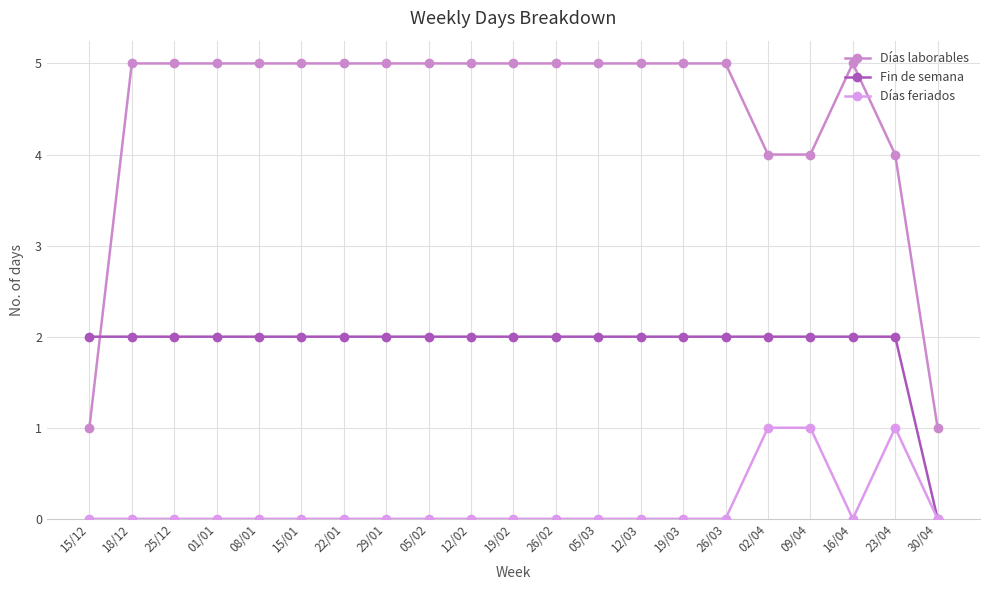

Rank the series by their maximum value, from lowest to highest.

Días feriados, Fin de semana, Días laborables